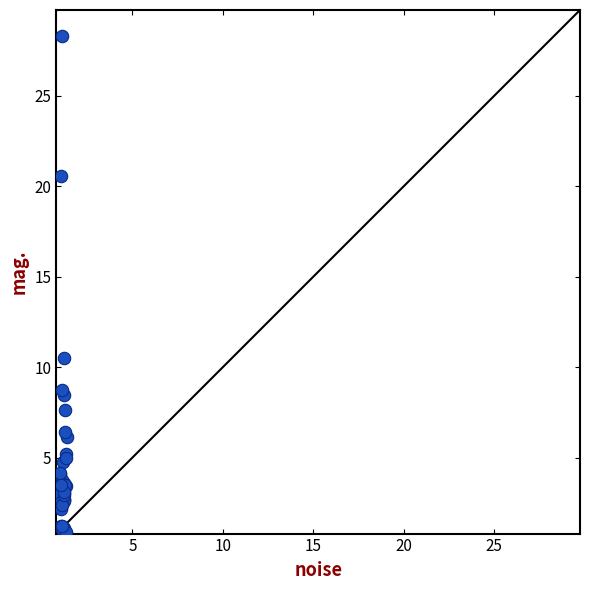

What Y value in the scatter plot is closest to 14?

10.5